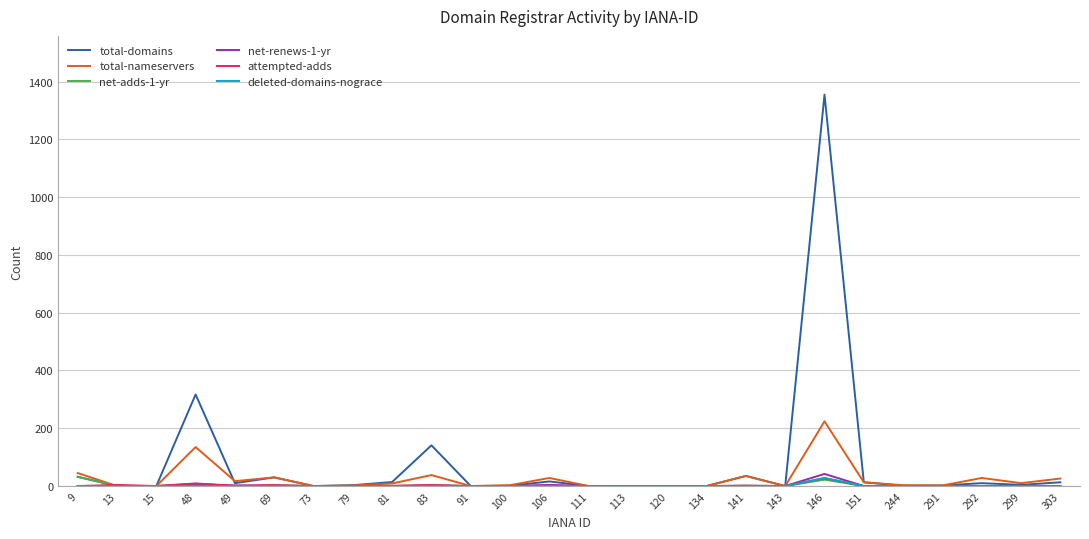

The value of net-renews-1-yr at 9 is 0. True or false?

True